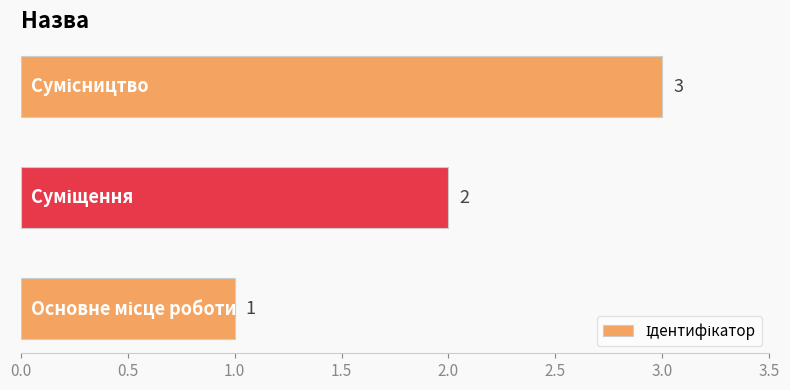

What is the greatest value displayed?

3